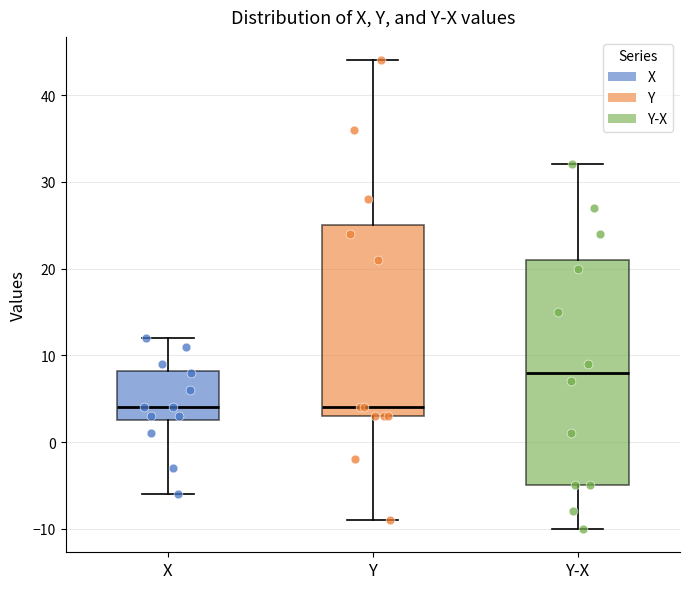

Where is the upper edge of the box for Y on the y-axis? The values are not printed on the chart, so give them approximately, as read against the axis.

25